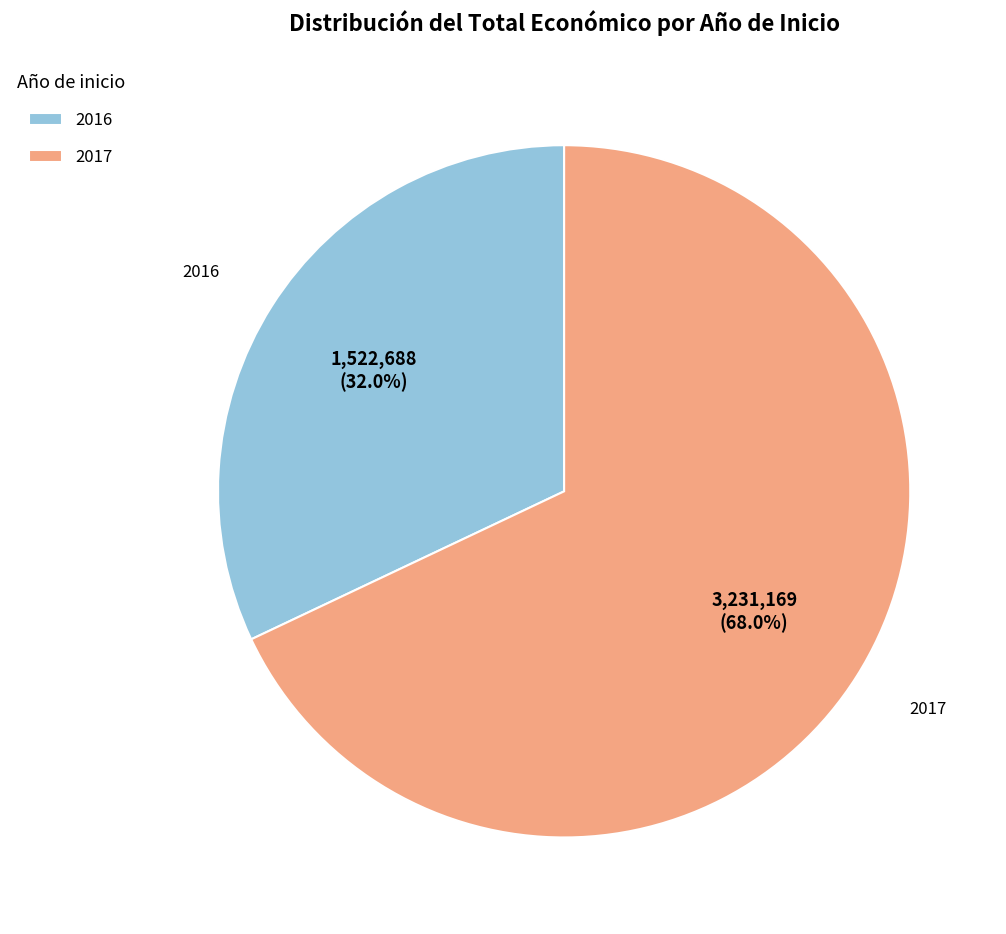

Which category has the biggest portion of the pie?

2017